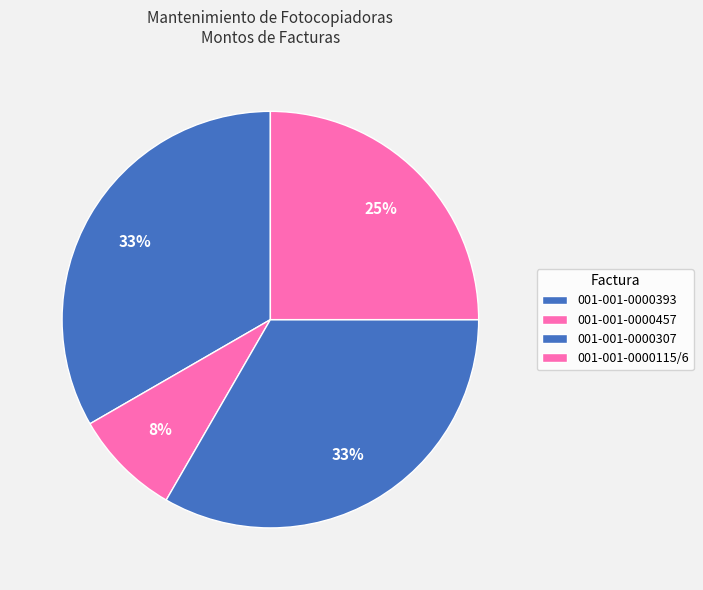

Rank the categories by value from highest to lowest.

001-001-0000393, 001-001-0000307, 001-001-0000115/6, 001-001-0000457